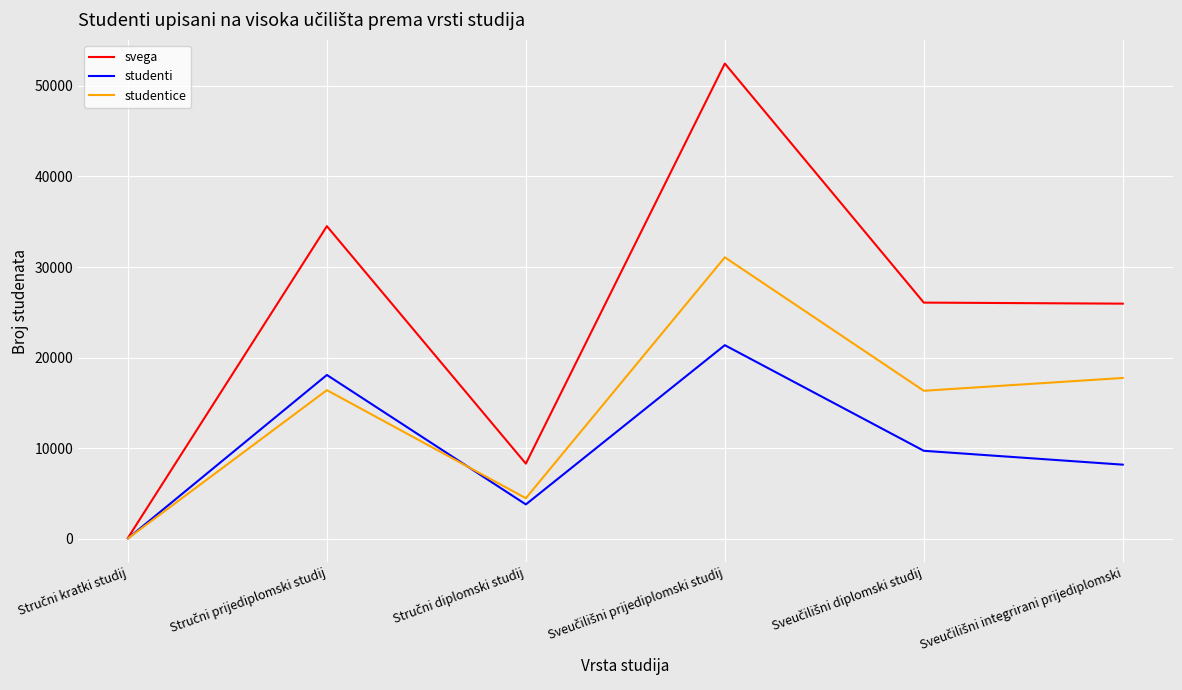

What is the maximum value for studentice?

31068